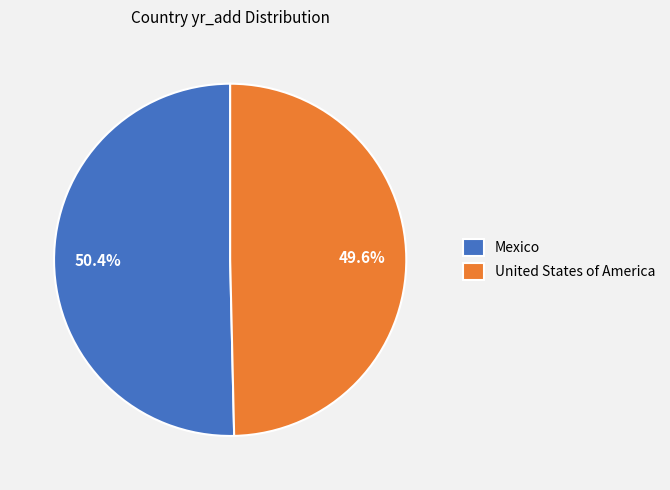

What percentage is the United States of America slice, to the nearest percent?

50%